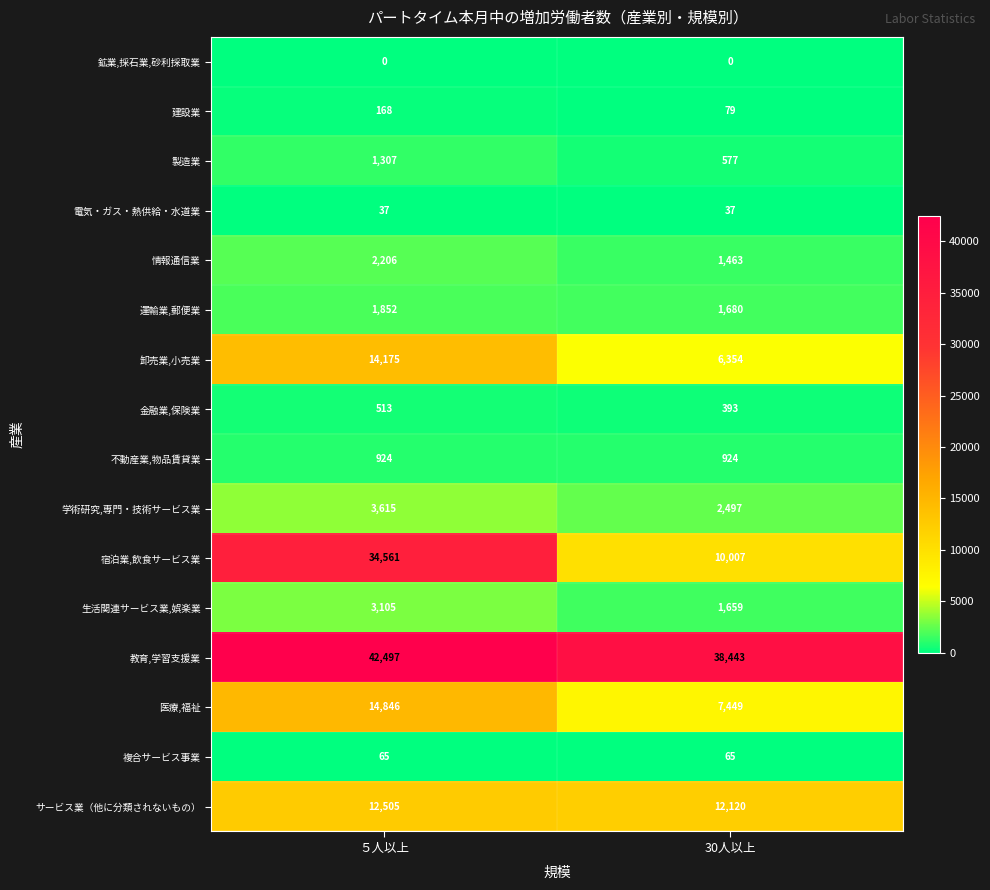

At how many categories does at least one series exceed 5789?

2